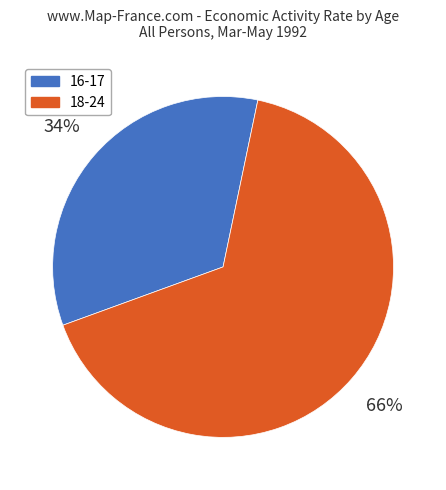

To the nearest percent, what portion does 18-24 represent?

66%